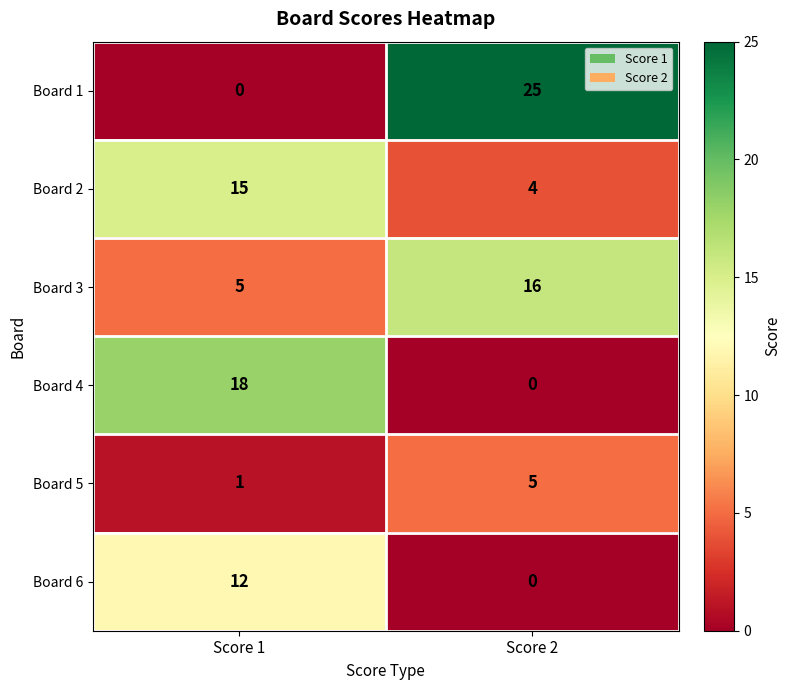

Which series has the widest spread of values?

Board 1